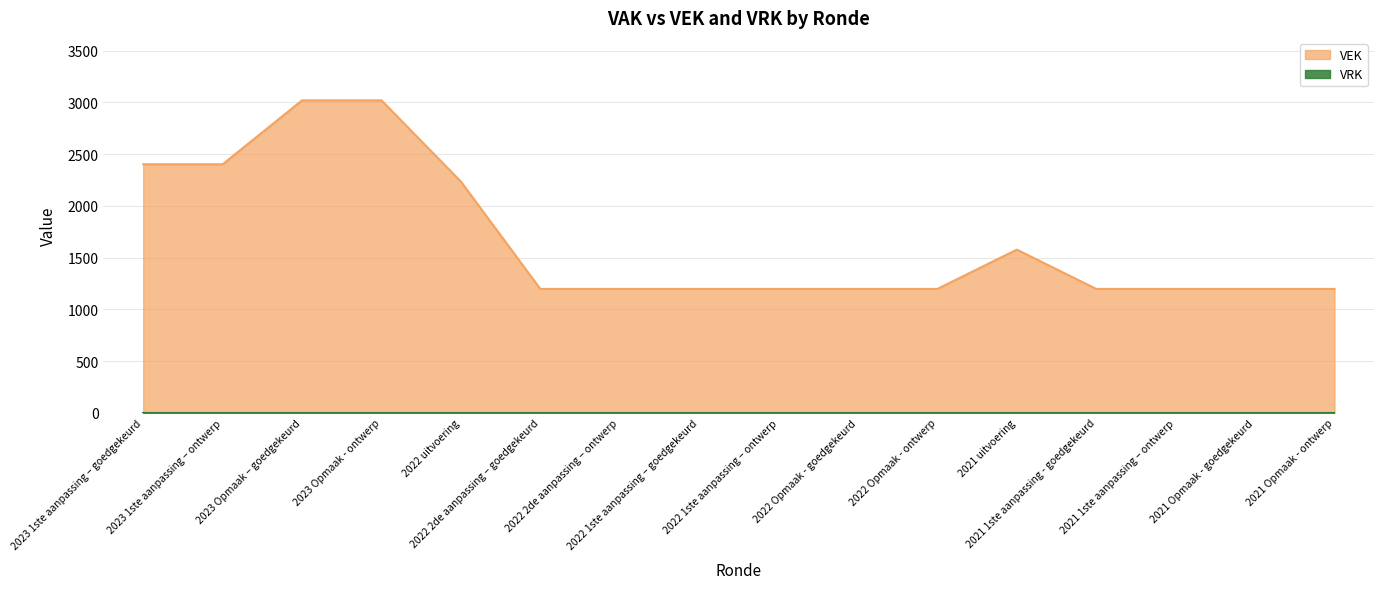

The value at 2021 uitvoering is 417. True or false?

False